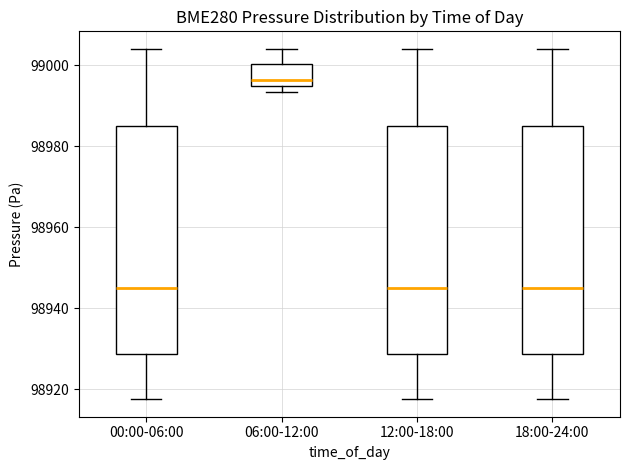

Reading left to right, transcribe this box plot: for each box, give where its median line is, the range the box spans, and where its two whiskers end, as read against the y-axis. The values are not printed on the chart, so give them approximately, as read against the axis.

00:00-06:00: median 98944, box 98928 to 98984, whiskers 98918 to 99004
06:00-12:00: median 98996, box 98994 to 99000, whiskers 98994 (just below the box's lower edge) to 99004
12:00-18:00: median 98944, box 98928 to 98984, whiskers 98918 to 99004
18:00-24:00: median 98944, box 98928 to 98984, whiskers 98918 to 99004